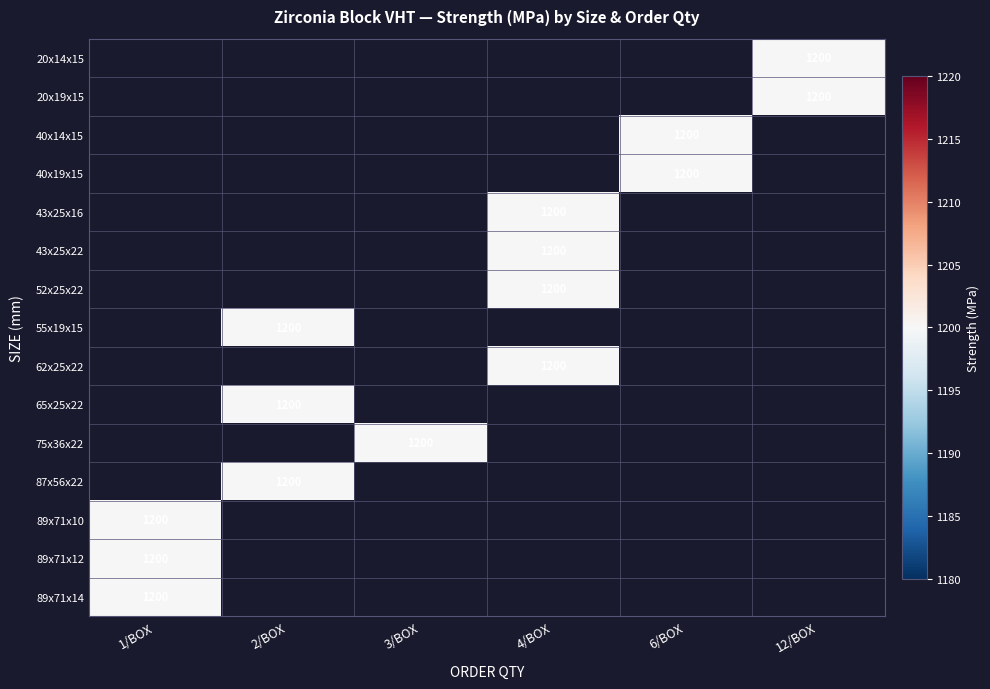

What is the smallest value displayed?

1200.0